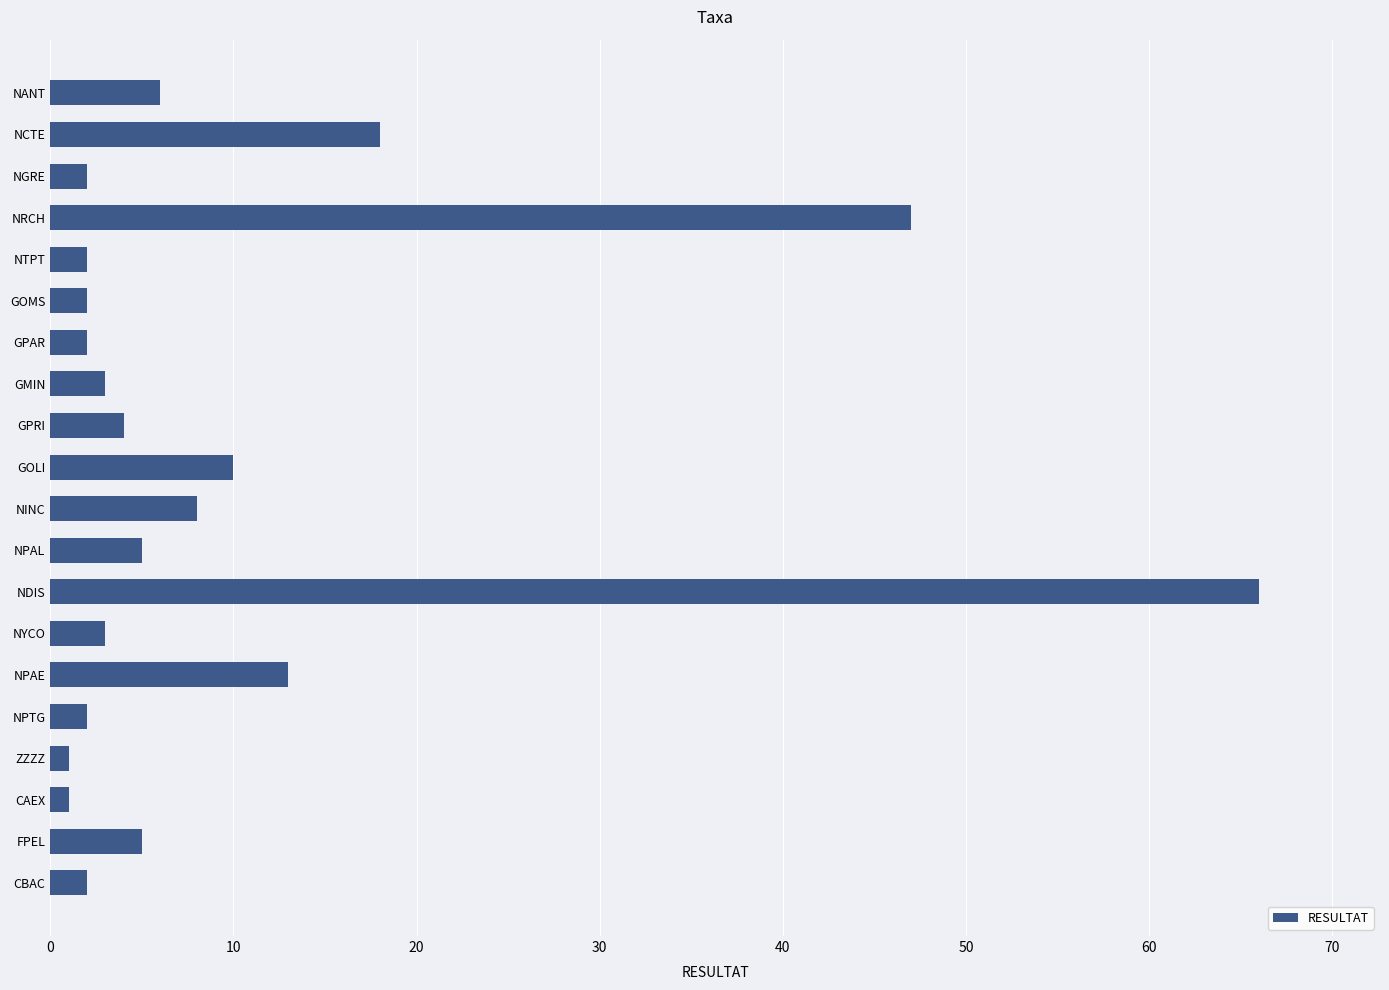

Are the bars horizontal?

Yes